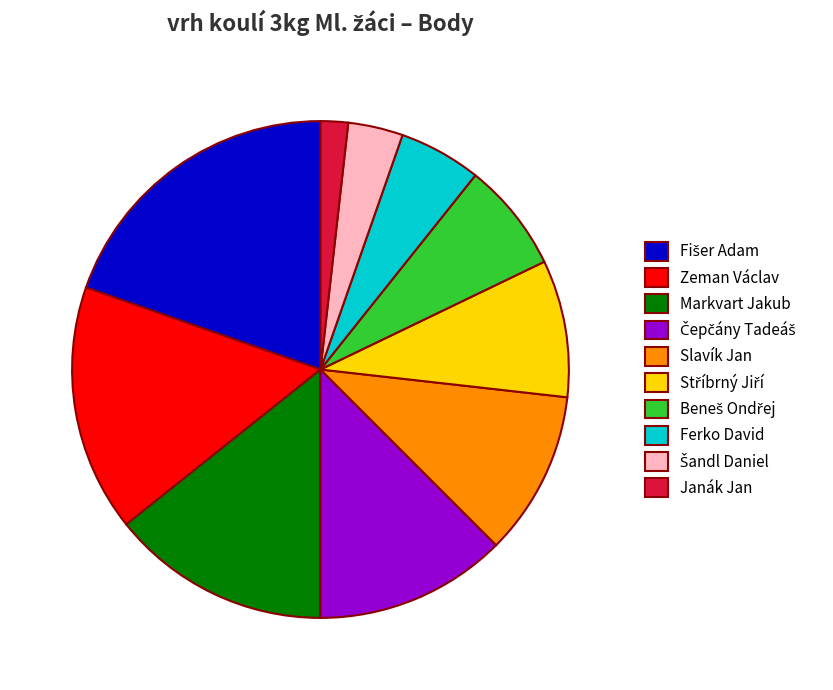

What is the smallest slice in the pie chart?

Janák Jan